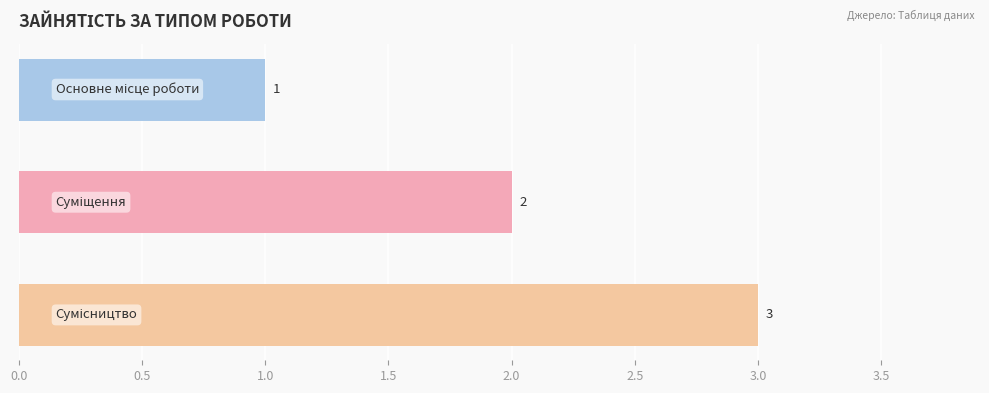

Count the values in the range 1 to 3.

3